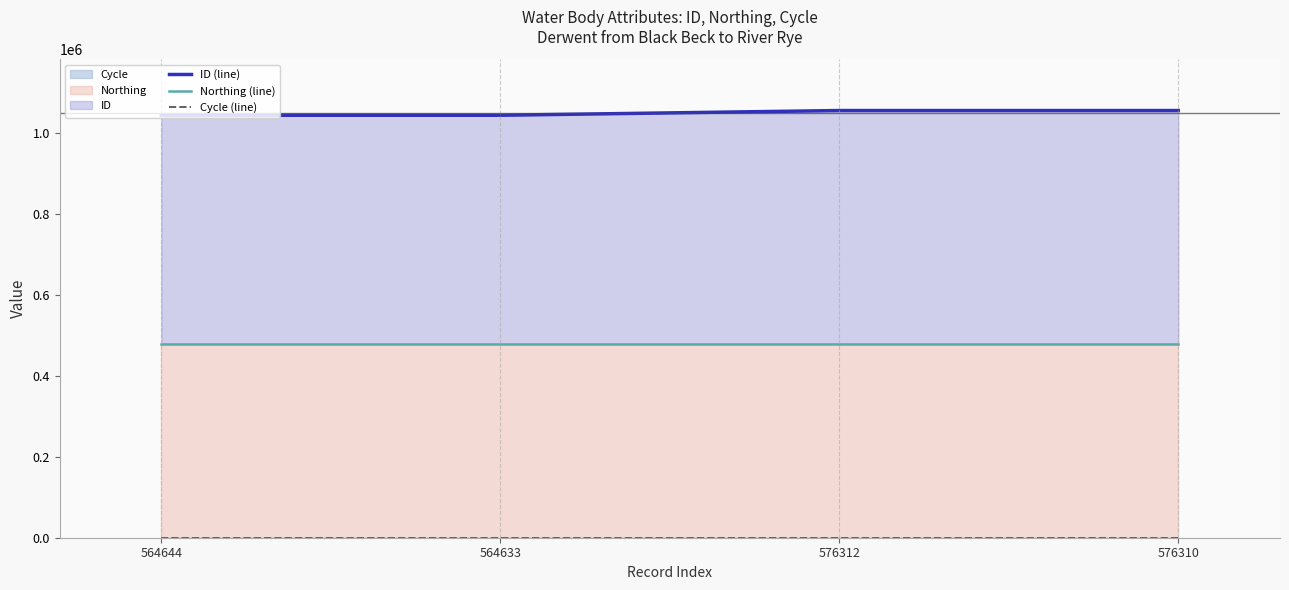

What is the label of the 4th point from the left?

576310